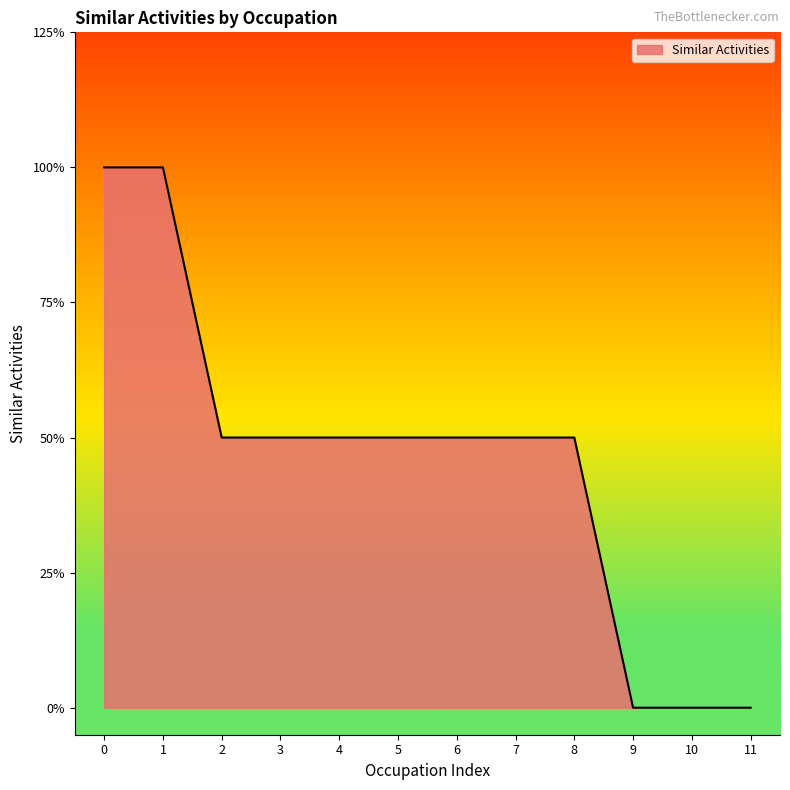

Does the chart display data point markers on the line(s)?

No